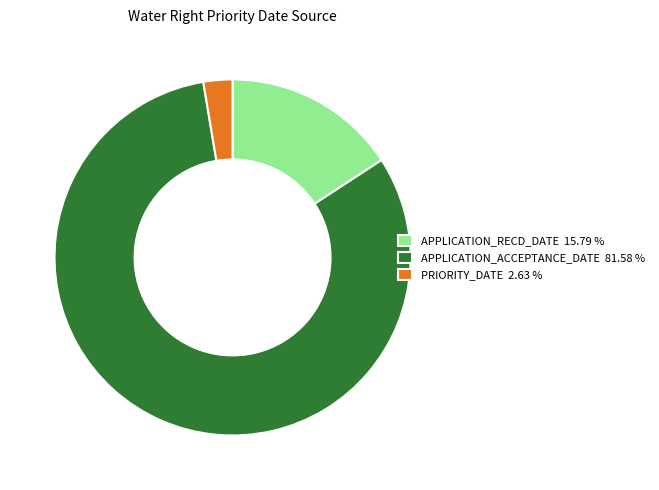

Which category has the smallest portion of the pie?

PRIORITY_DATE 2.63 %